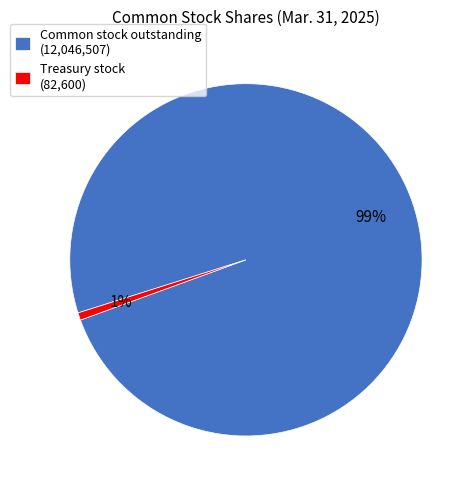

To the nearest percent, what is the combined percentage of Common stock outstanding and Treasury stock?

100%